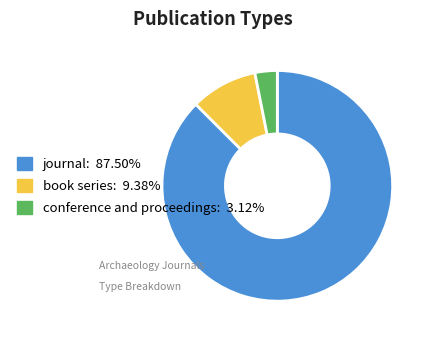

Is the sum of conference and proceedings and journal greater than half?

Yes